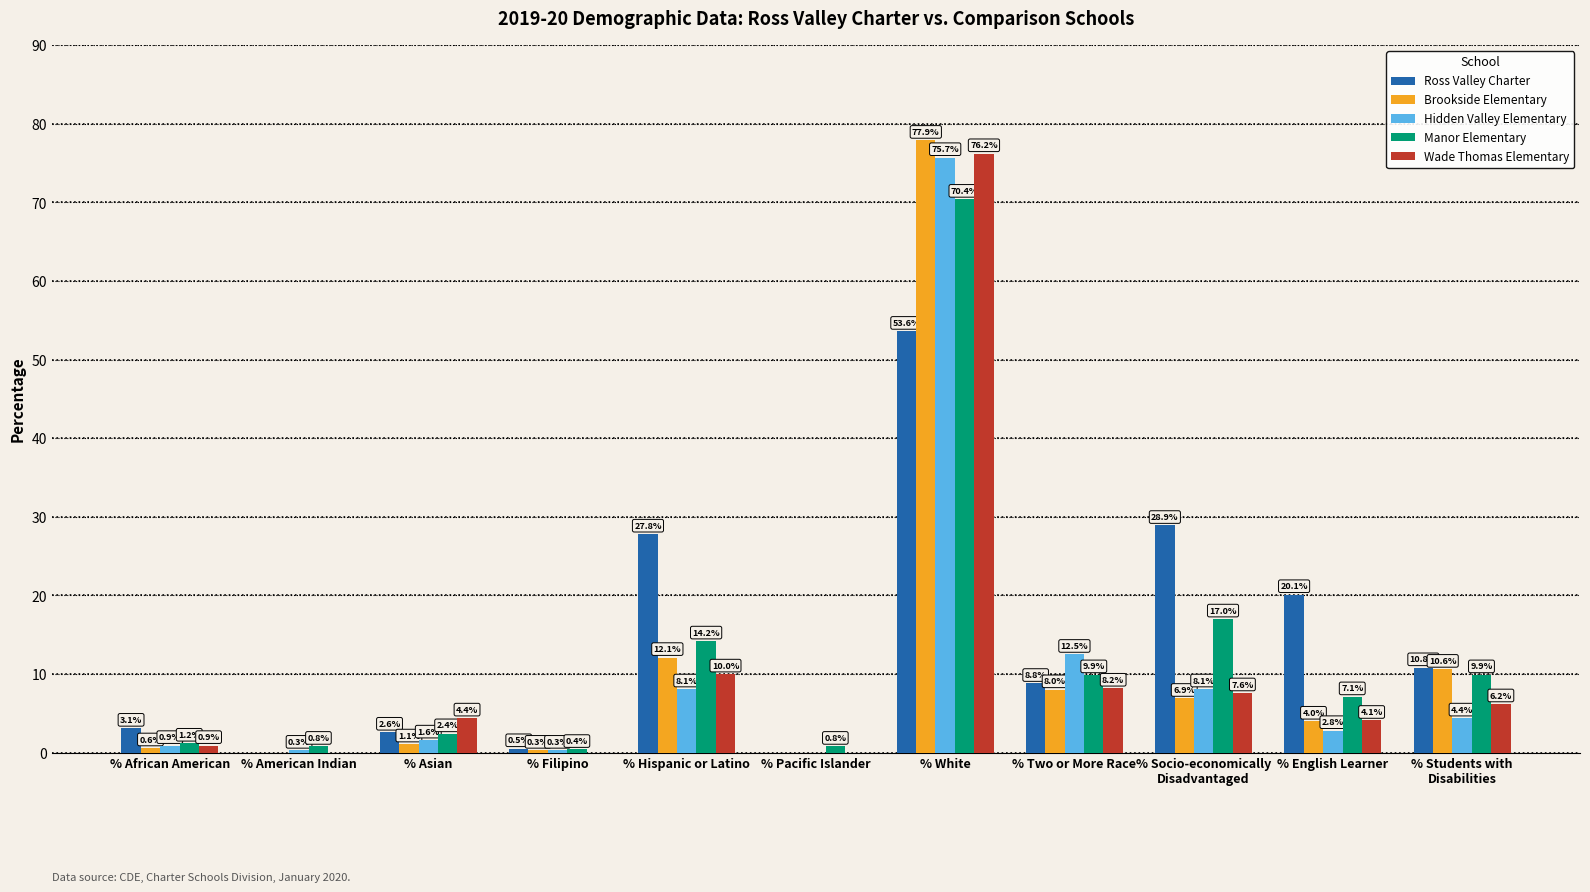

What are all the series names shown in the legend?

Ross Valley Charter, Brookside Elementary, Hidden Valley Elementary, Manor Elementary, Wade Thomas Elementary